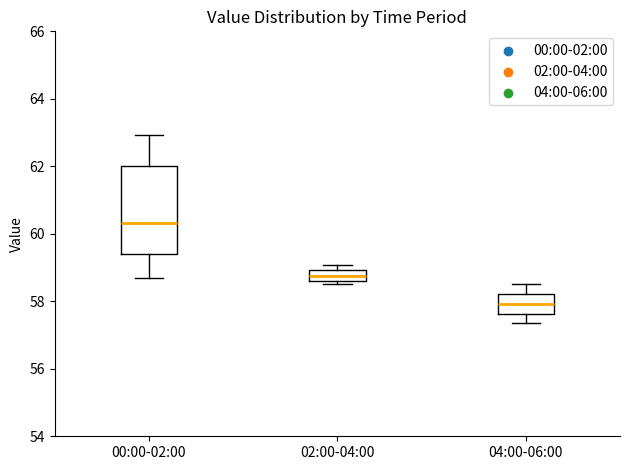

Reading left to right, read every box against the y-axis: the position of its median line, the range the box covers, and the ends of its whiskers. The values are not printed on the chart, so give them approximately, as read against the axis.

00:00-02:00: median 60.4, box 59.4 to 62.0, whiskers 58.6 to 63.0
02:00-04:00: median 58.8, box 58.6 to 59.0, whiskers 58.6 (just below the box's lower edge) to 59.0 (just above the box's upper edge)
04:00-06:00: median 58.0, box 57.6 to 58.2, whiskers 57.4 to 58.6